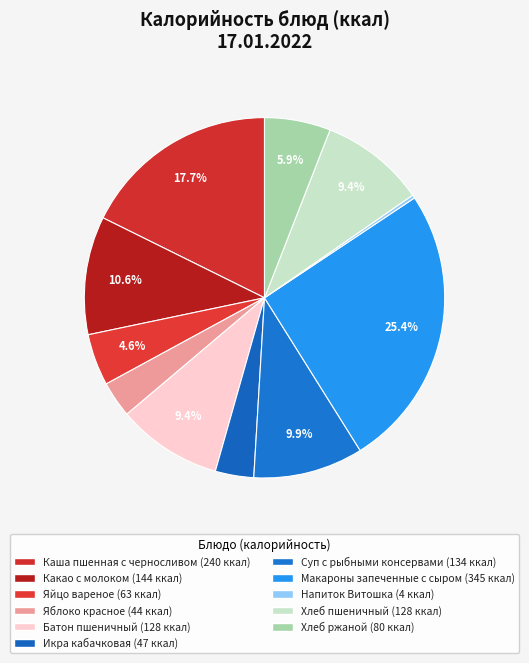

Count the number of slices in the pie.

11